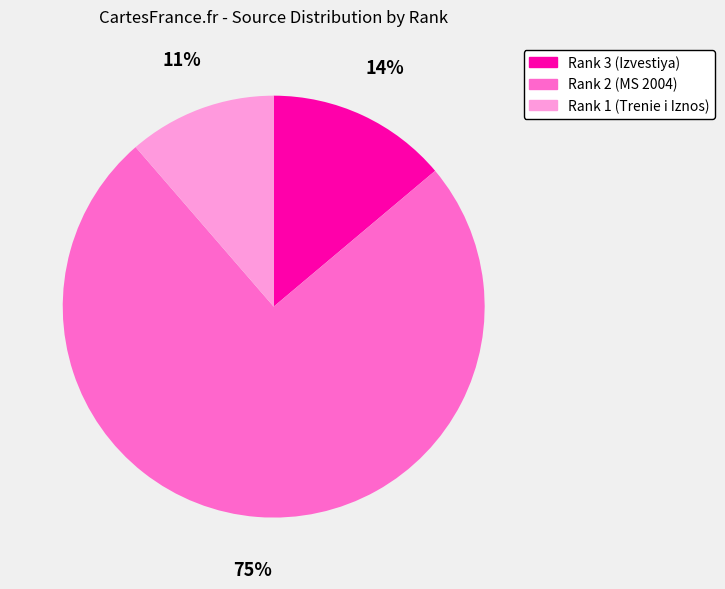

What is the largest slice in the pie chart?

Rank 2 (MS 2004)